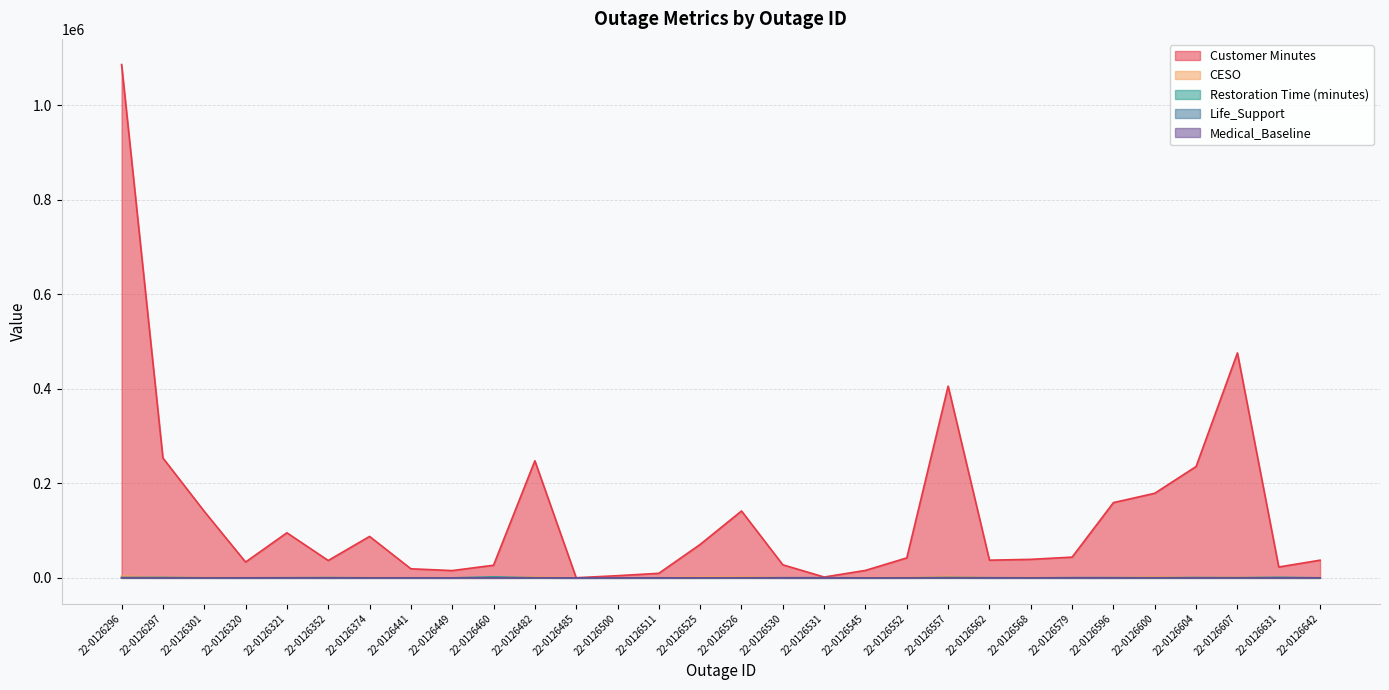

At which label does Customer Minutes reach its minimum?

22-0126485